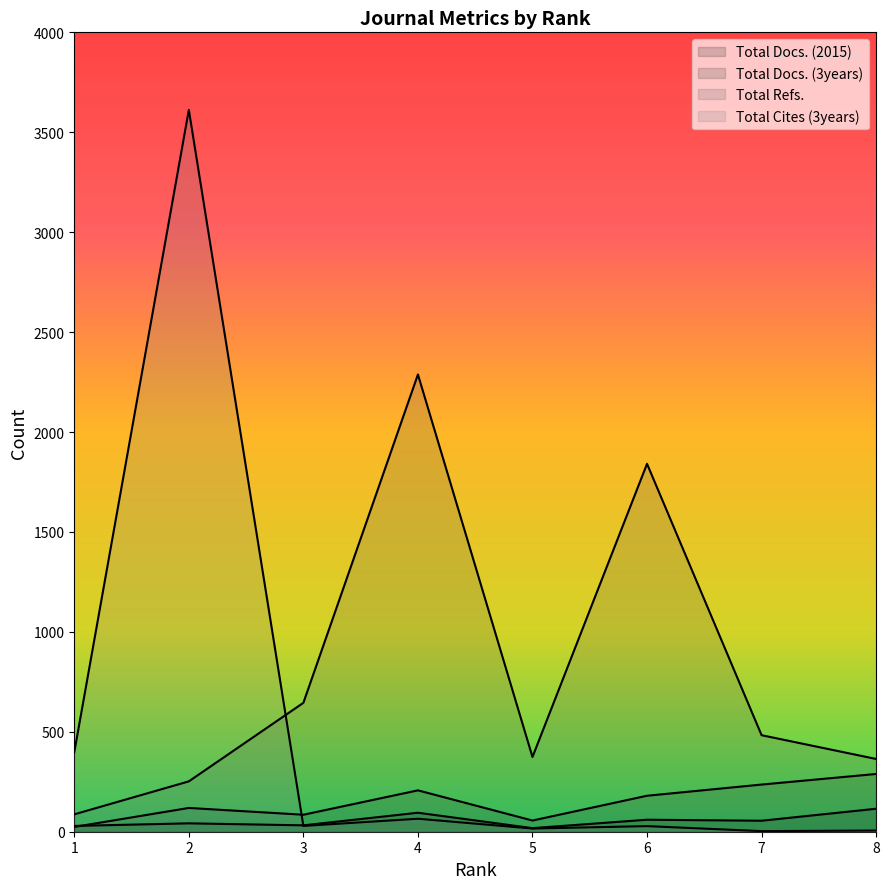

What is the minimum value for Total Refs.?

87